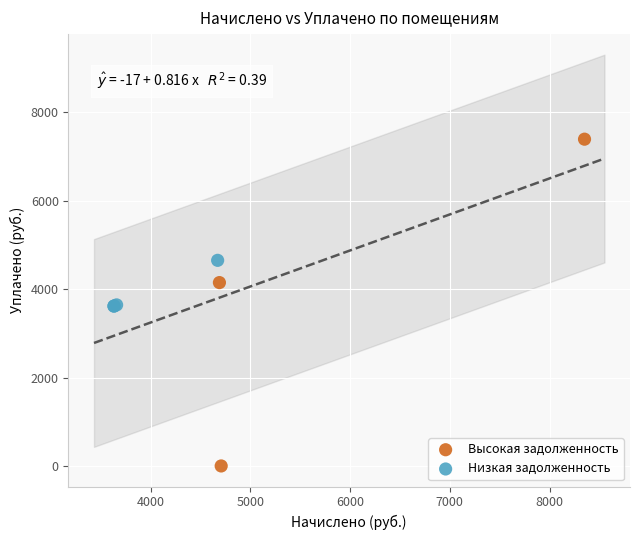

Which series contains the lowest Y value?

Высокая задолженность